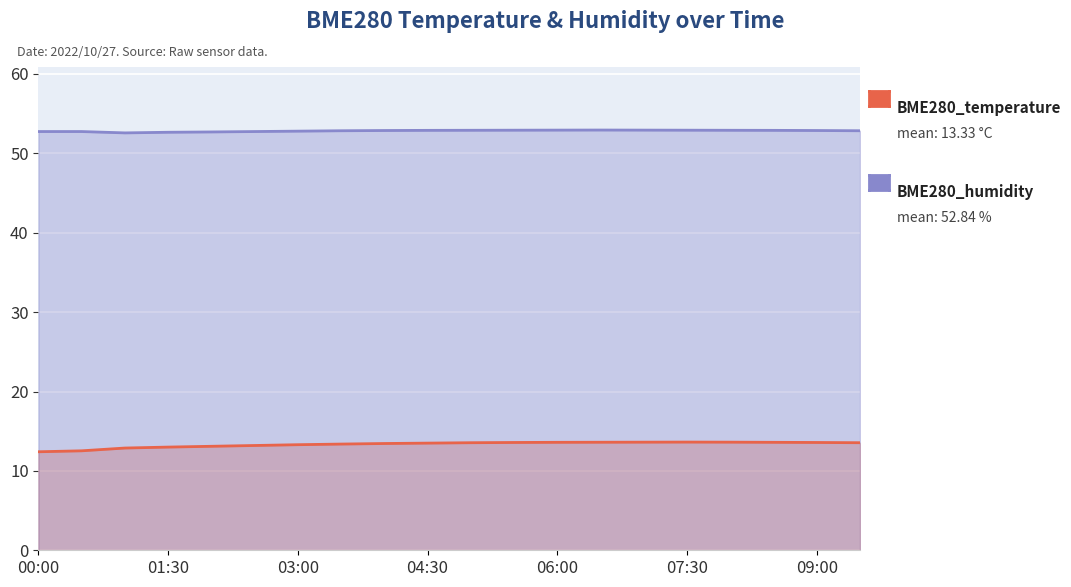

What is the total value across all series at 05:00?

66.5